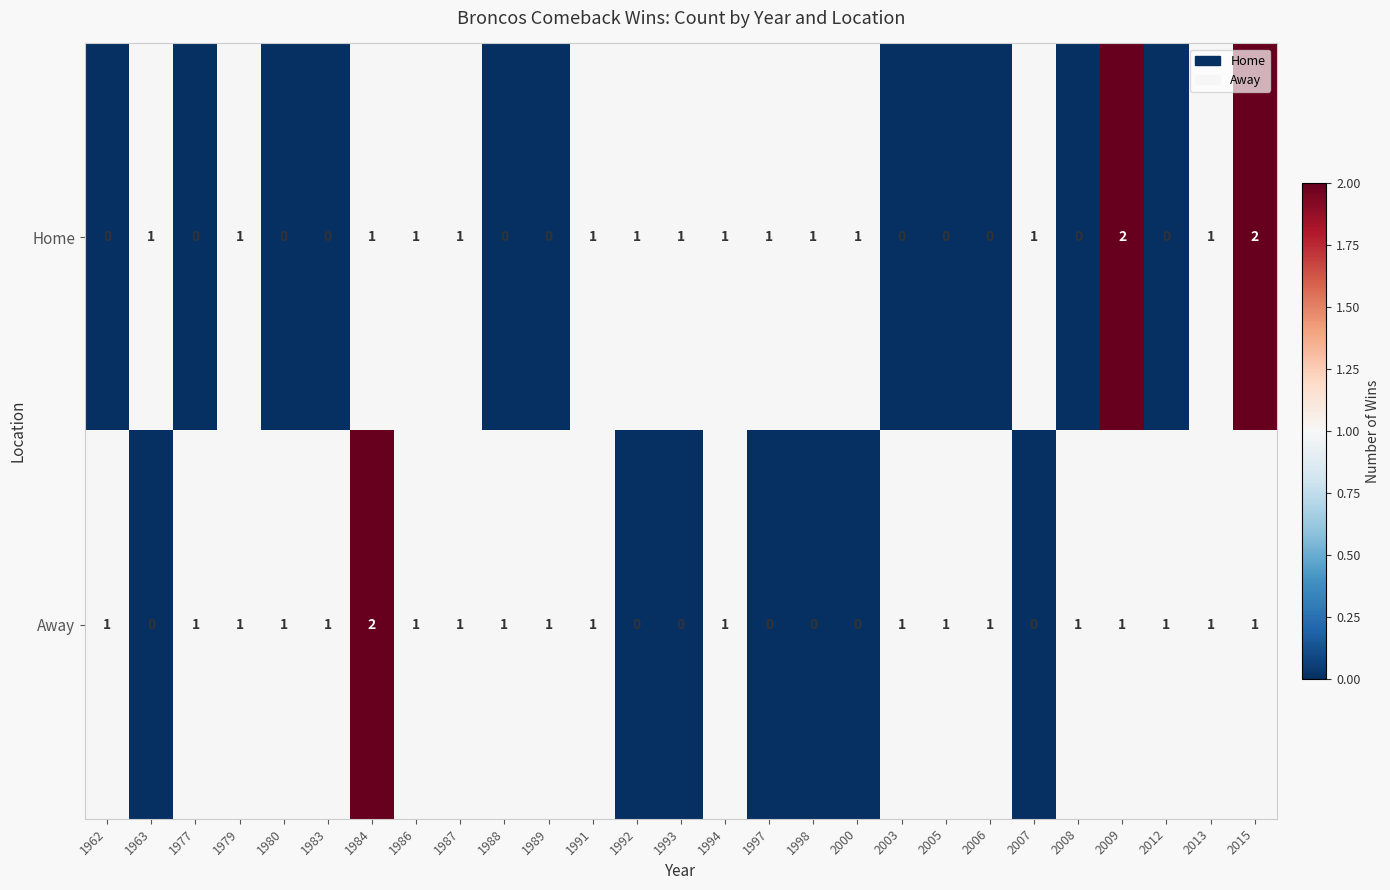

Which series changed the most between 1991 and 1998?

Away